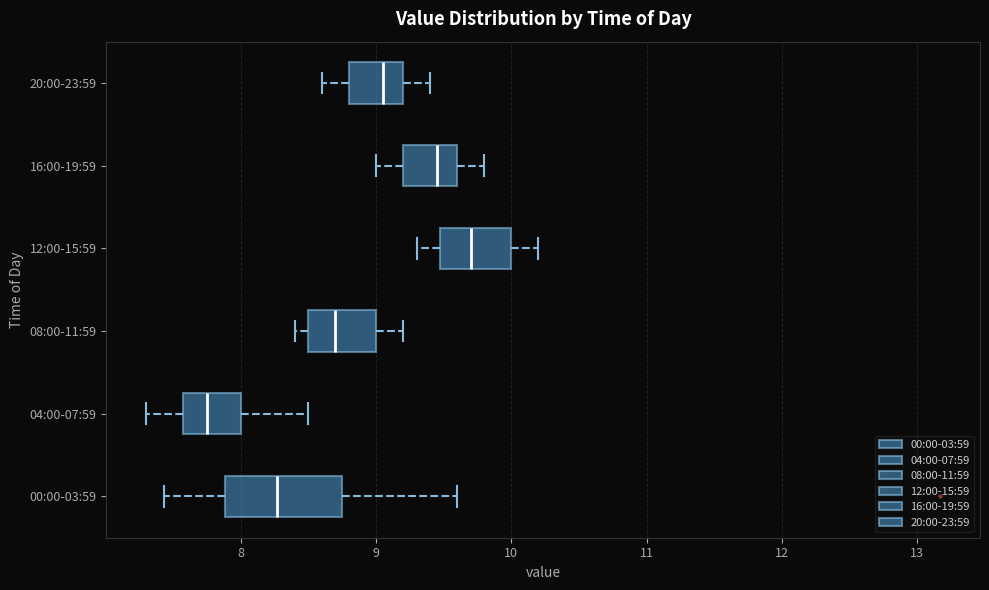

Where does the right whisker of the box for 12:00-15:59 end on the x-axis? The values are not printed on the chart, so give them approximately, as read against the axis.

10.2